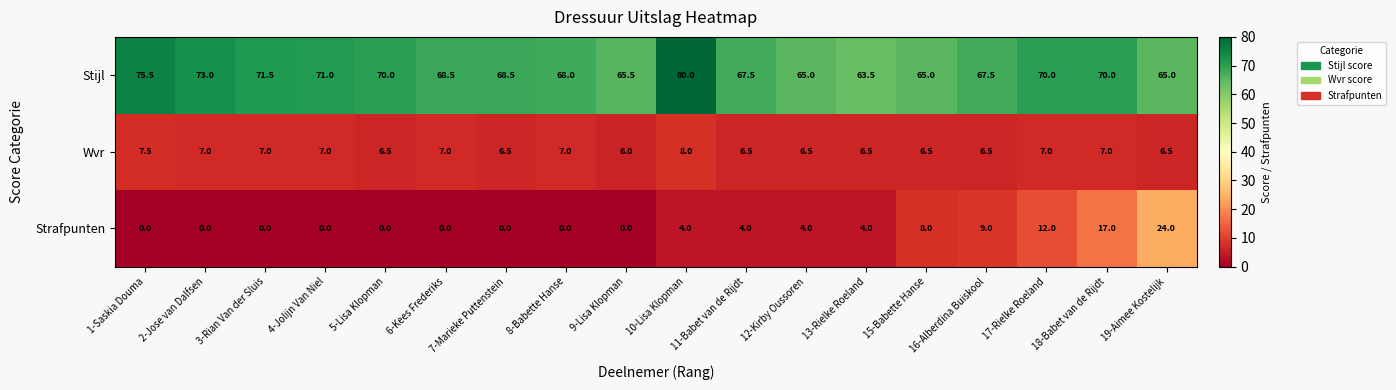

Rank the series by their maximum value, from highest to lowest.

Stijl, Strafpunten, Wvr